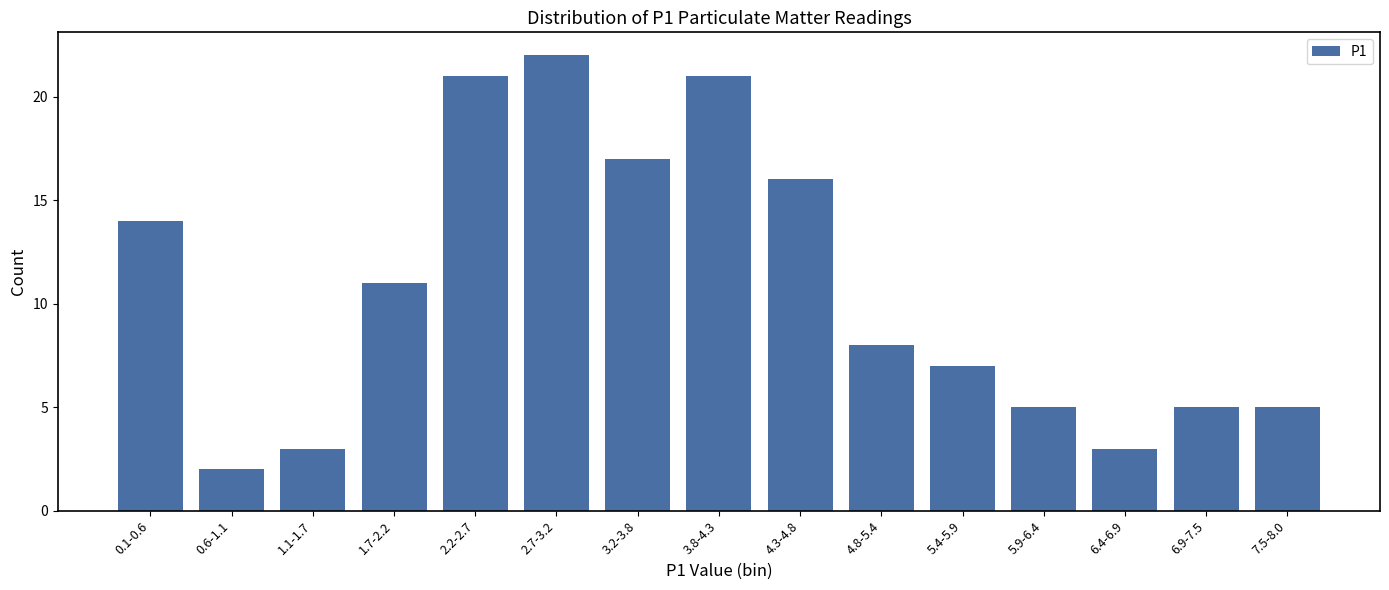

Reading left to right, what are all the values shown in this chart?

0.1-0.6=14	0.6-1.1=2	1.1-1.7=3	1.7-2.2=11	2.2-2.7=21	2.7-3.2=22	3.2-3.8=17	3.8-4.3=21	4.3-4.8=16	4.8-5.4=8	5.4-5.9=7	5.9-6.4=5	6.4-6.9=3	6.9-7.5=5	7.5-8.0=5